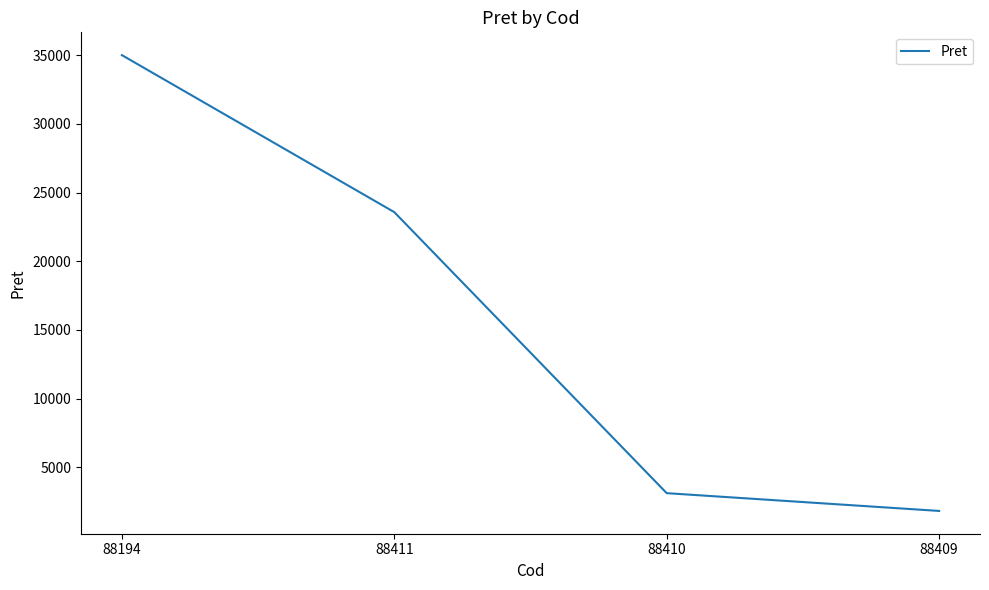

The chart shows a value of 1552.9 at 88410. True or false?

False